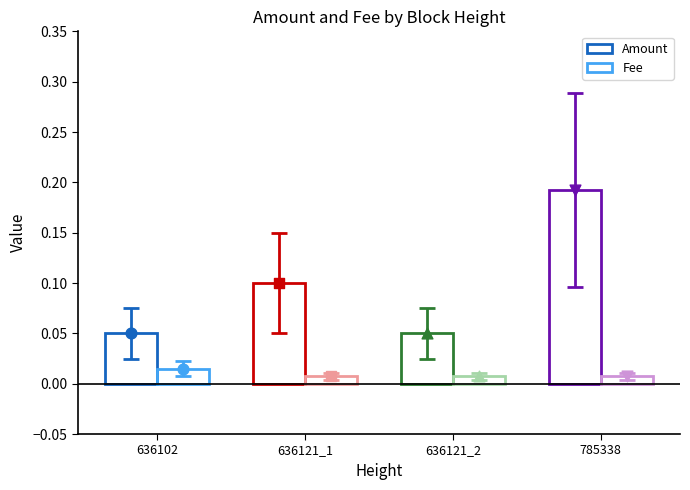

Which series contains the lowest Y value?

Fee